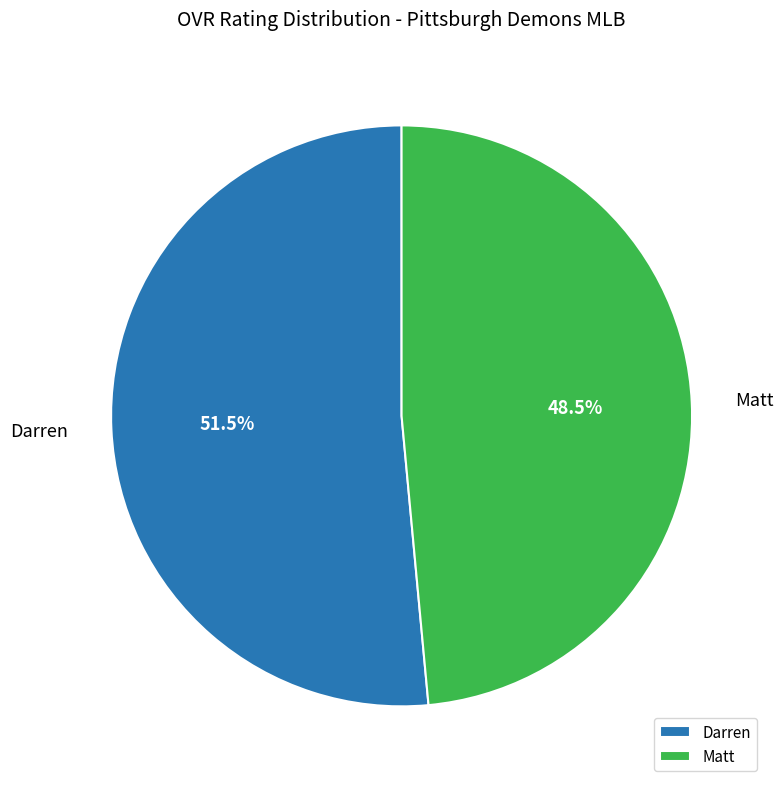

Rank the categories by value from lowest to highest.

Matt, Darren